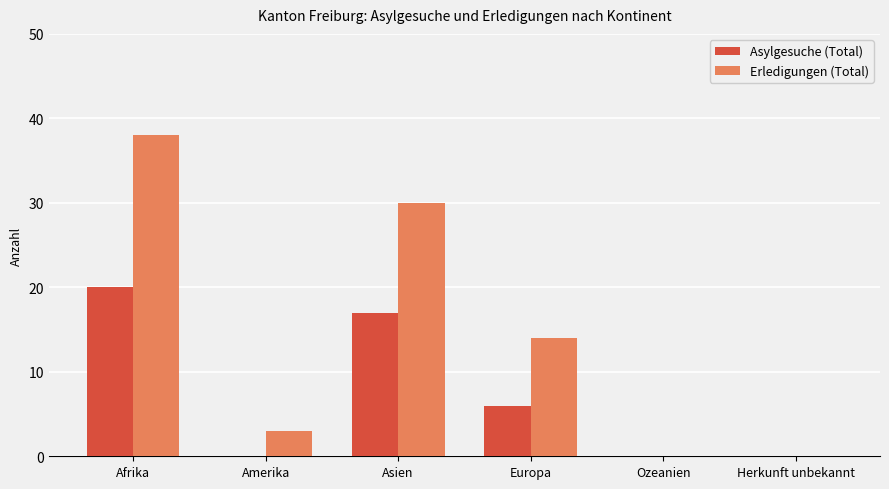

What is the sum of the Erledigungen (Total) values at Afrika and Europa?

52